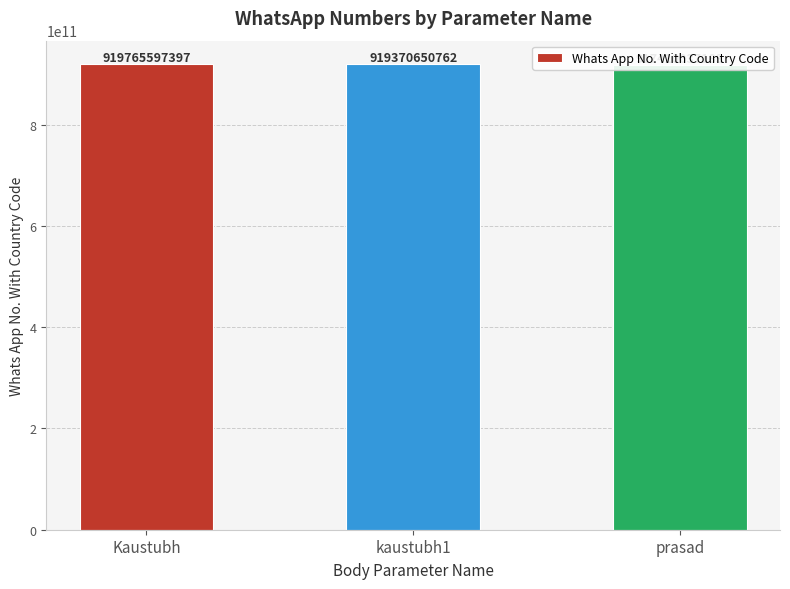

What is the ratio of the value at prasad to the value at Kaustubh?

1.0